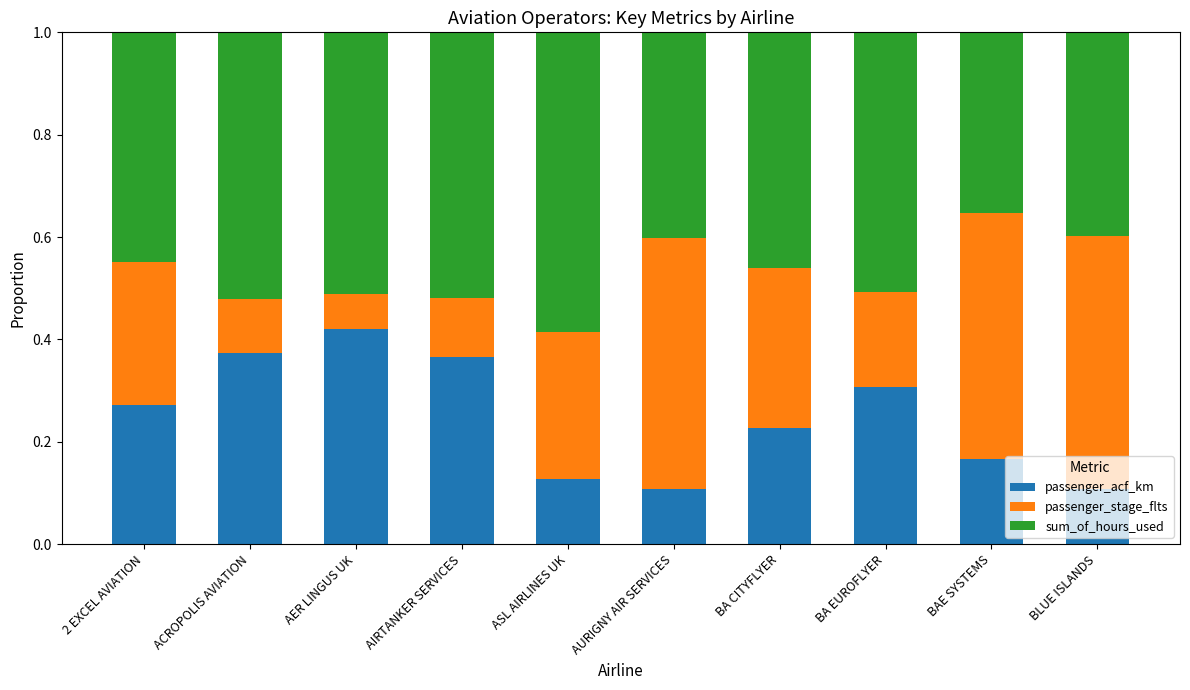

What is the sum of all passenger_acf_km values?

2.5